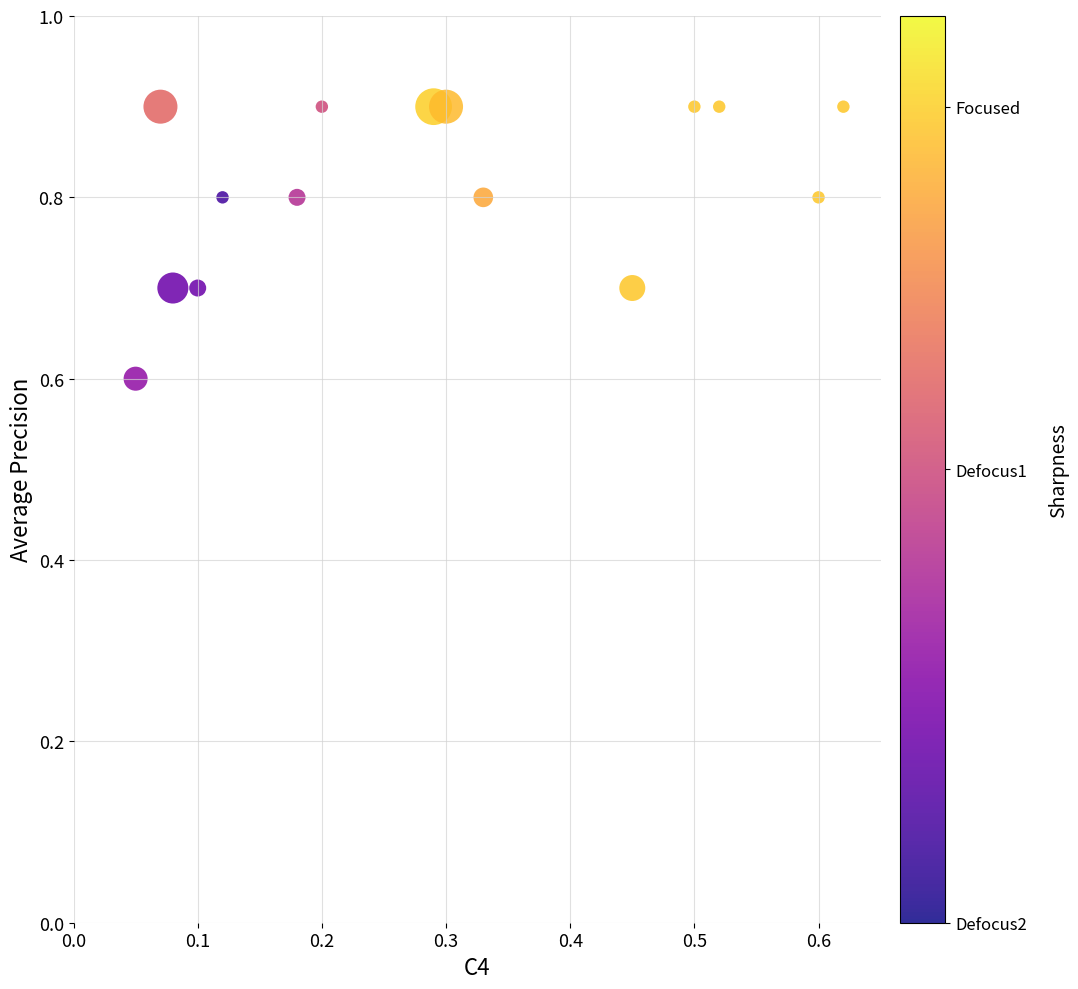

What Y value in the scatter plot is closest to 0?

0.6